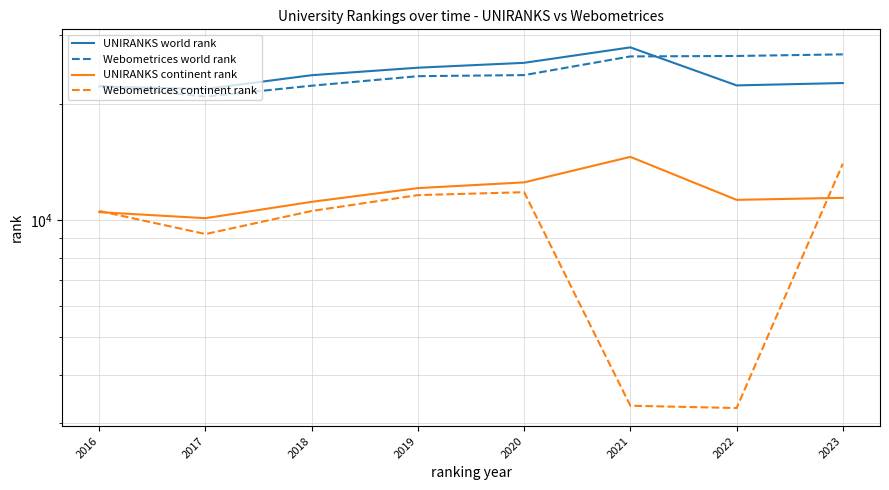

The value of Webometrices world rank at 2017 is 8165. True or false?

False